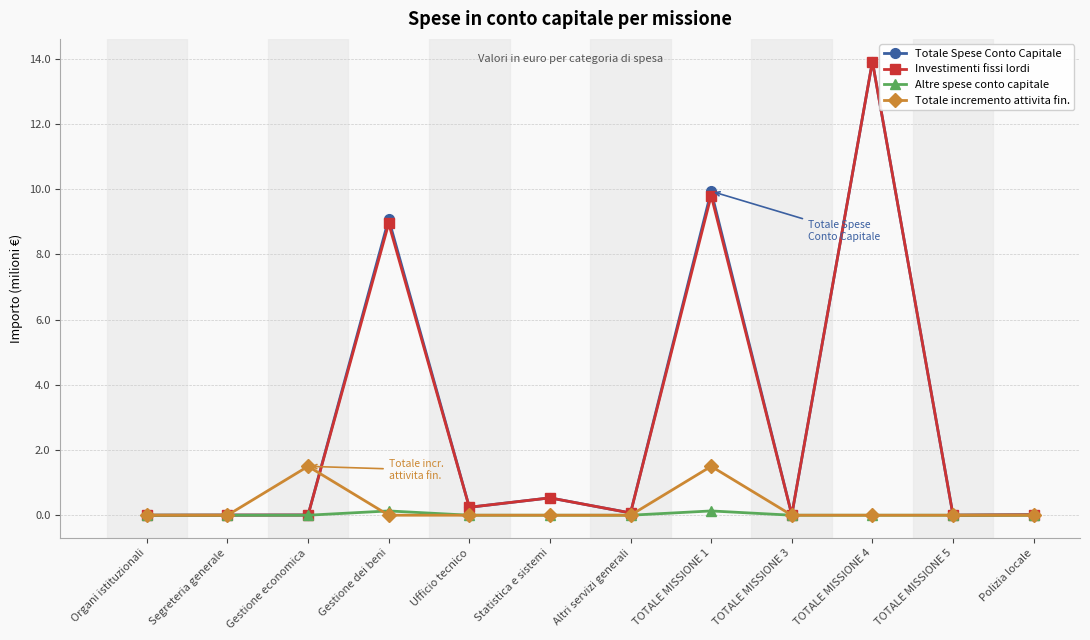

What is the label of the 10th point from the right?

Gestione economica